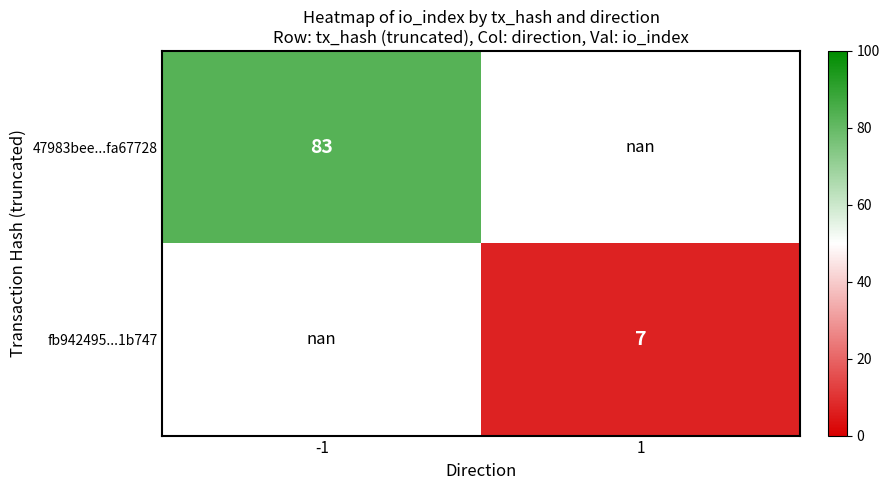

Is it true that 47983bee...fa67728 equals 139.5 at -1?

False